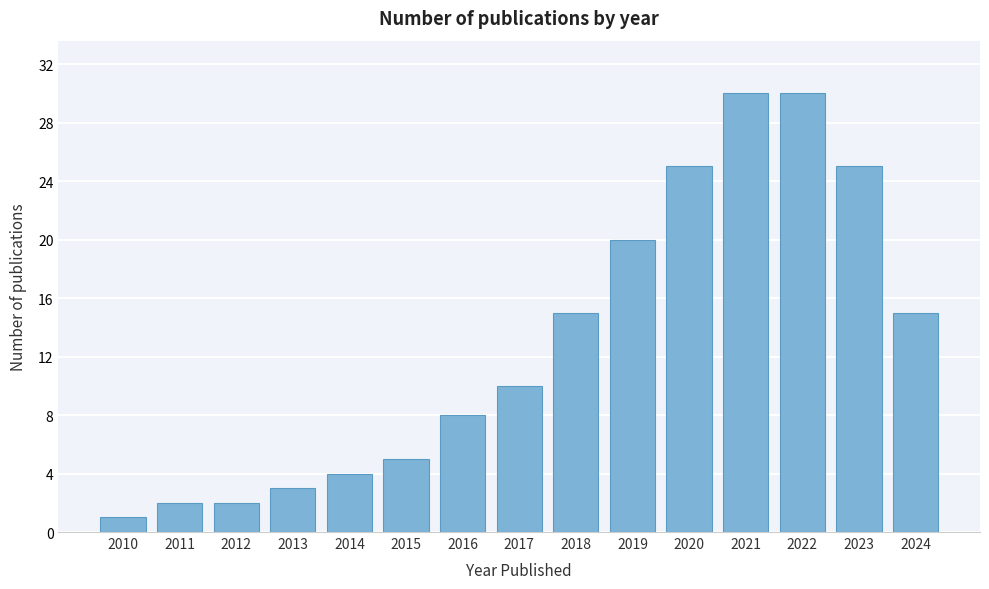

Reading right to left, list all the values displayed in this chart.

2024=15	2023=25	2022=30	2021=30	2020=25	2019=20	2018=15	2017=10	2016=8	2015=5	2014=4	2013=3	2012=2	2011=2	2010=1